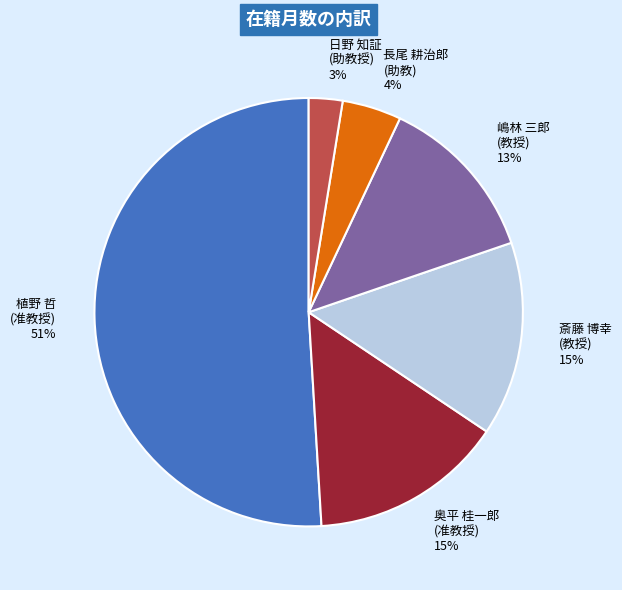

Between 嶋林 三郎 (教授) and 植野 哲 (准教授), which is larger?

植野 哲 (准教授)